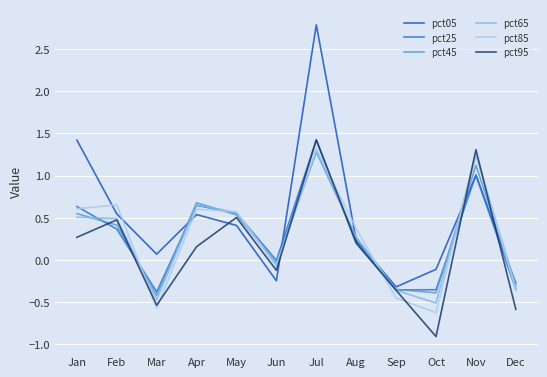

What are all the series names shown in the legend?

pct05, pct25, pct45, pct65, pct85, pct95